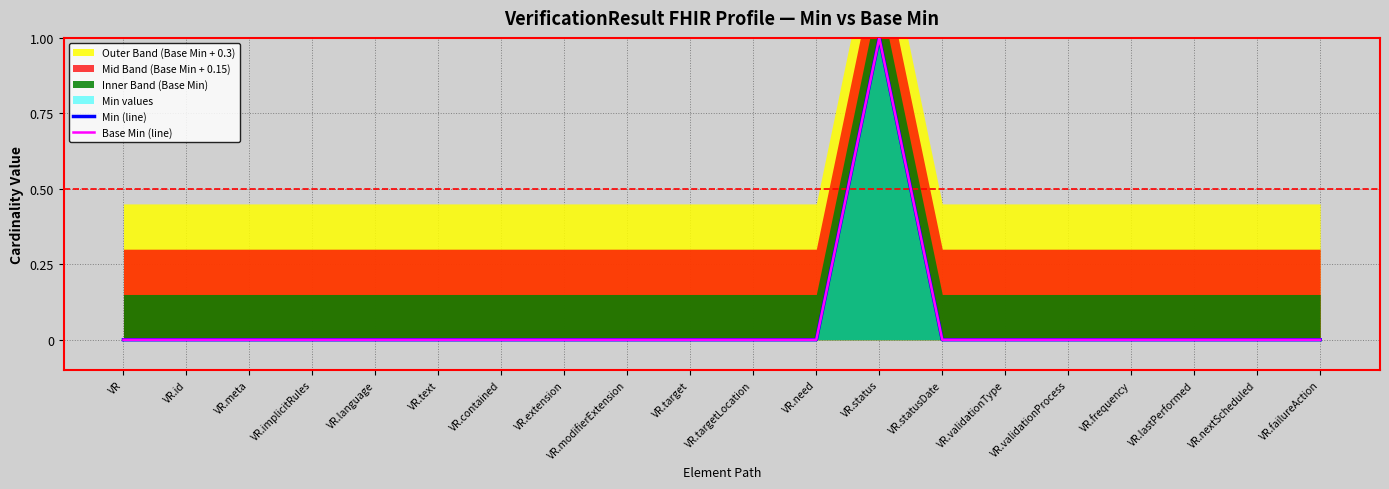

Reading left to right, transcribe all the data shown in this chart.

Min (line): 0	0	0	0	0	0	0	0	0	0	0	0	1	0	0	0	0	0	0	0
Base Min (line): 0	0	0	0	0	0	0	0	0	0	0	0	1	0	0	0	0	0	0	0